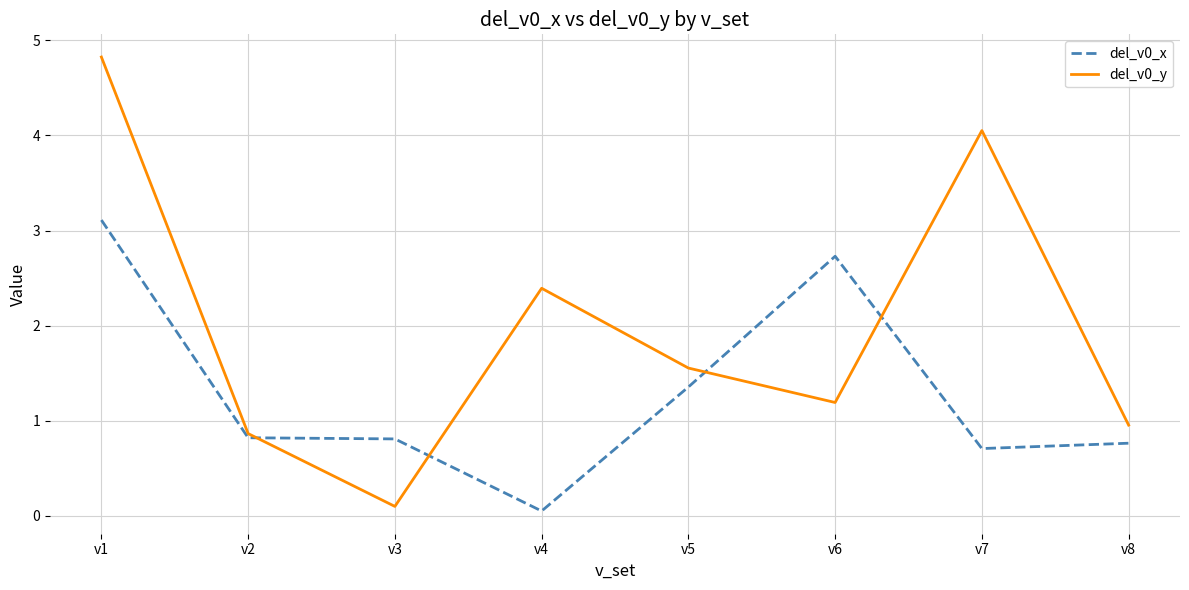

Rank the series by their average value, from highest to lowest.

del_v0_y, del_v0_x